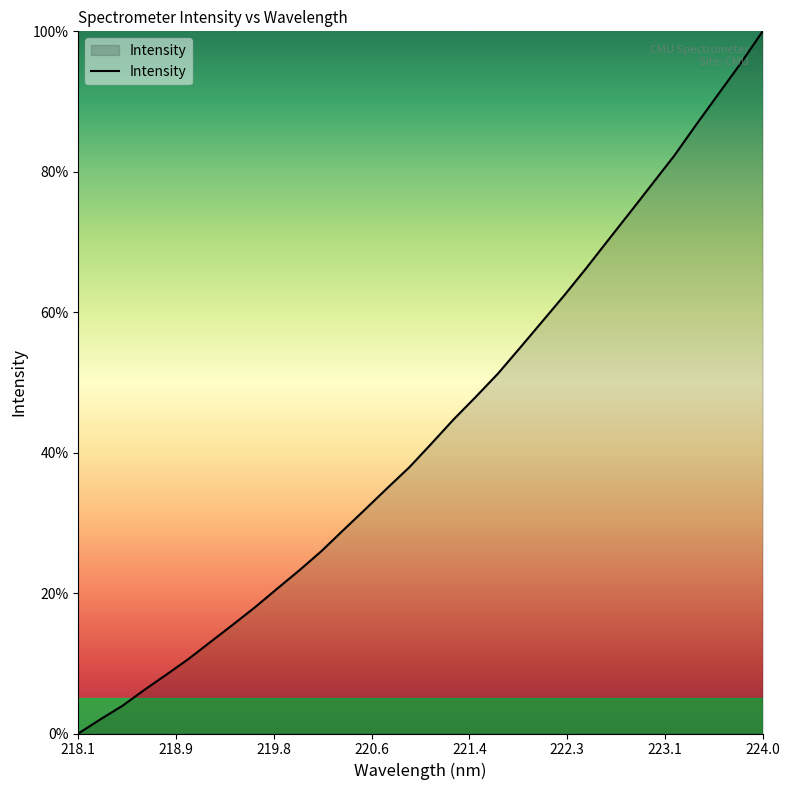

True or false: the data has more than 1 interior local peaks.

False